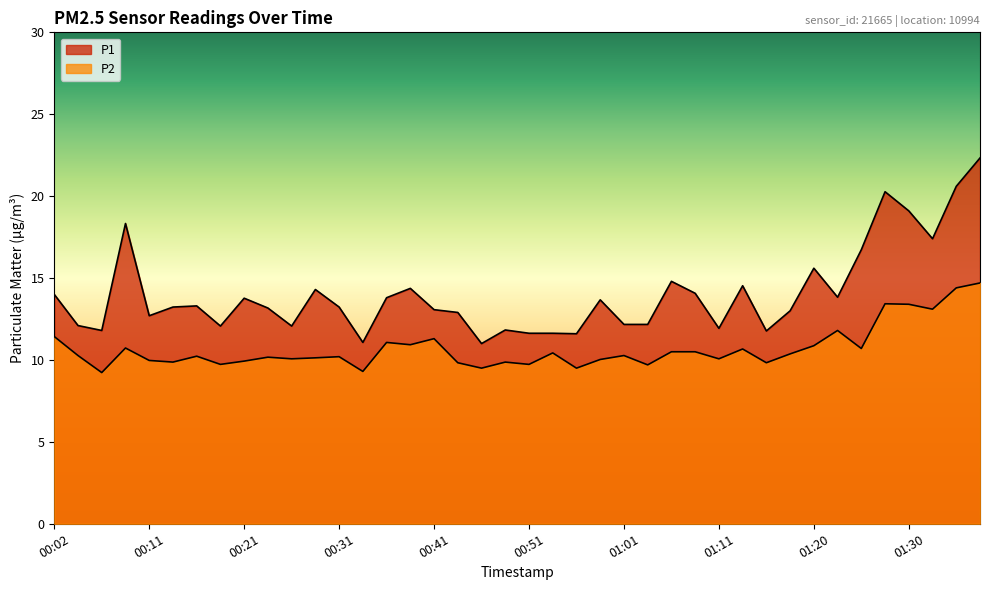

Between 00:14 and 01:08, which is larger?

01:08